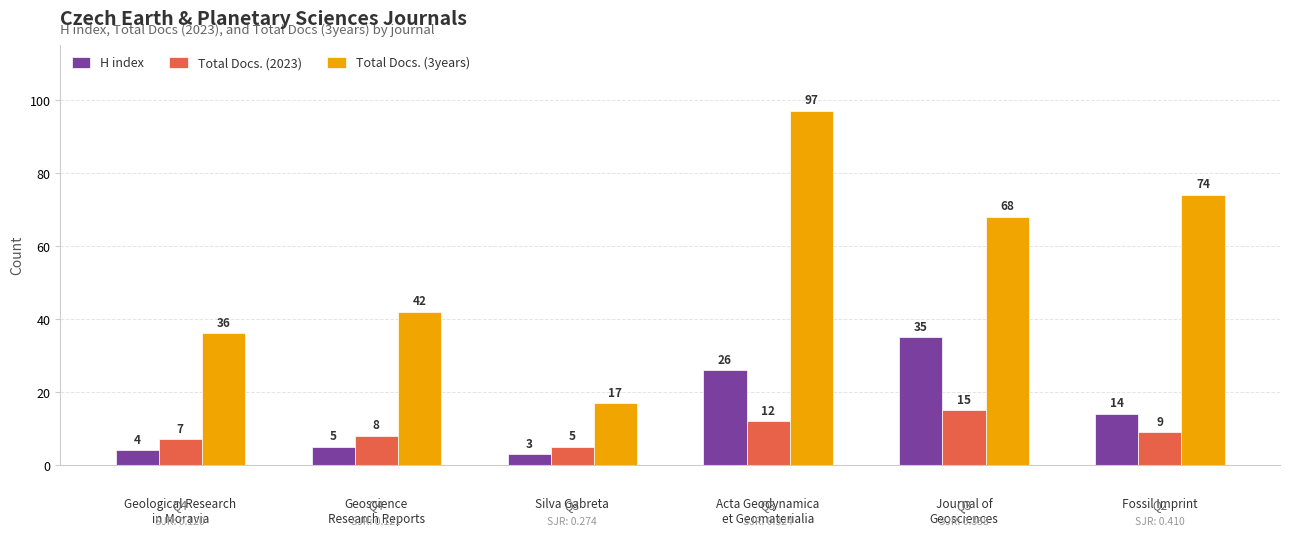

Is the value of Total Docs. (3years) at Fossil Imprint greater than the value of H index at Fossil Imprint?

Yes